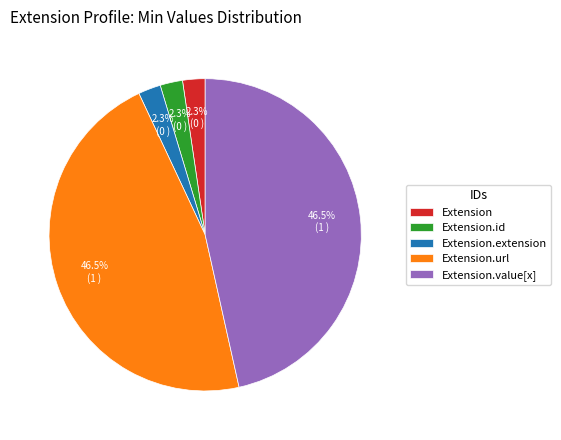

What percentage is NOT represented by Extension.extension?

97.7%